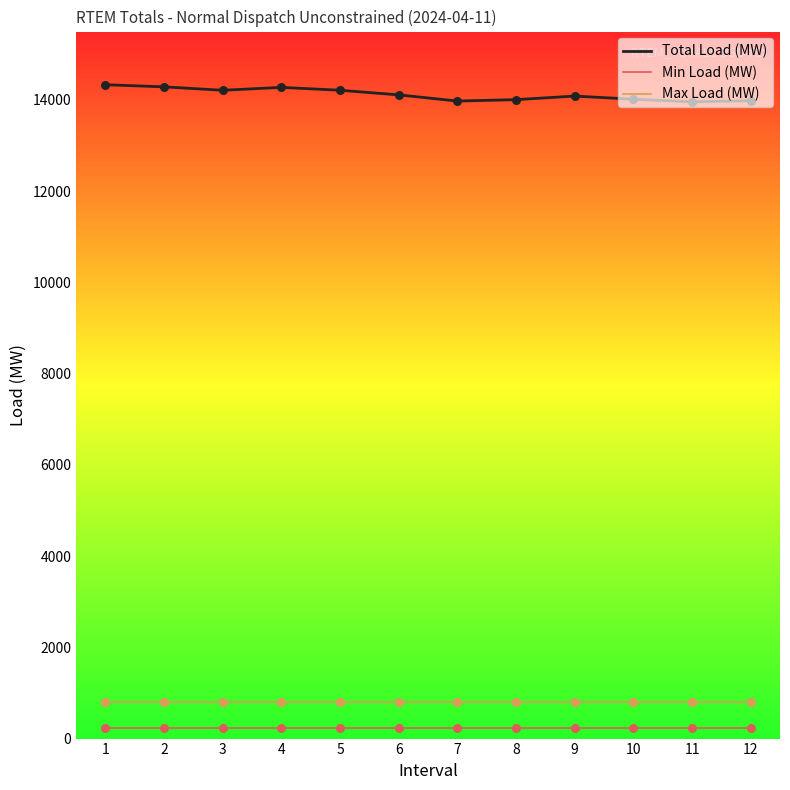

Is the value of Min Load (MW) at 12 greater than the value of Total Load (MW) at 6?

No